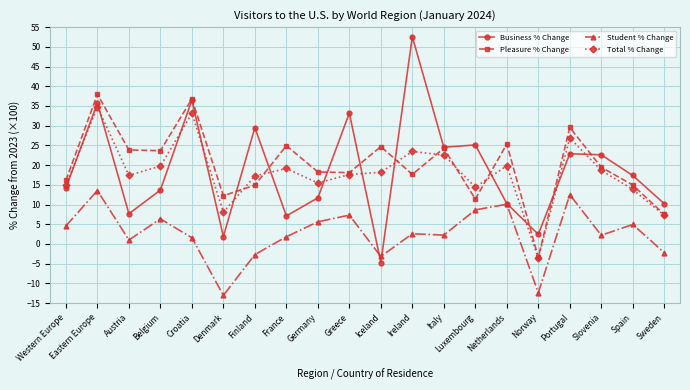

What is the label of the 6th point from the right?

Netherlands